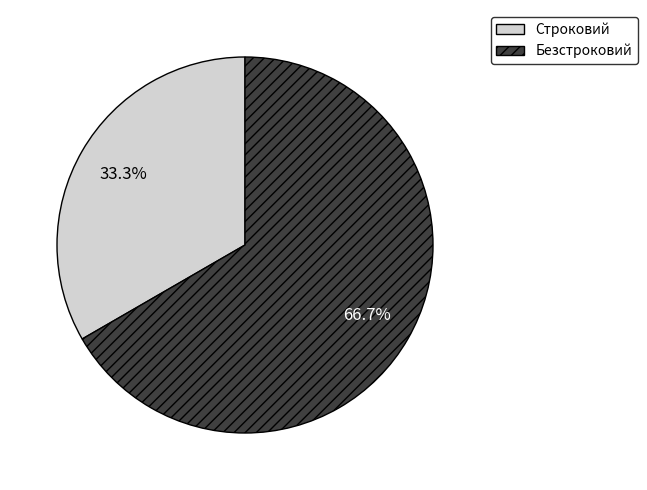

Is it true that Безстроковий is 59% of the pie?

False